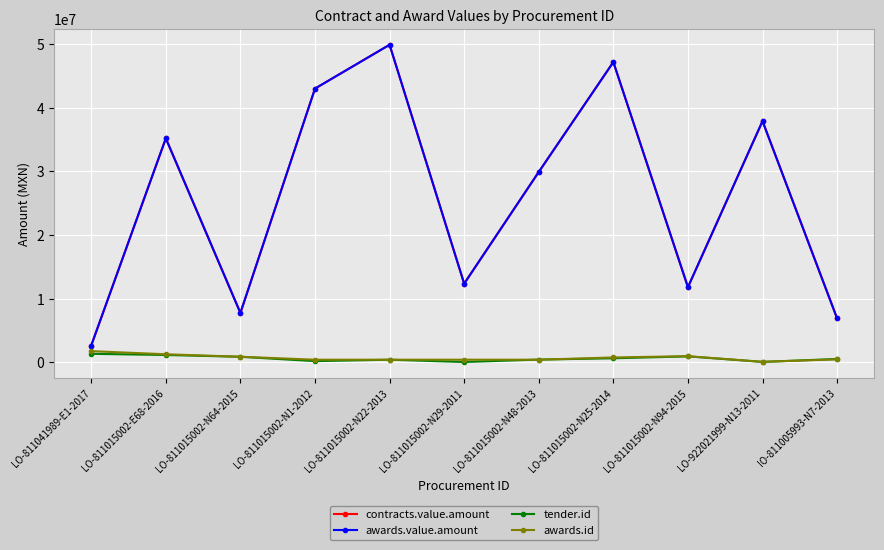

In awards.value.amount, how many points are higher than both neighbors (excluding endpoints)?

4